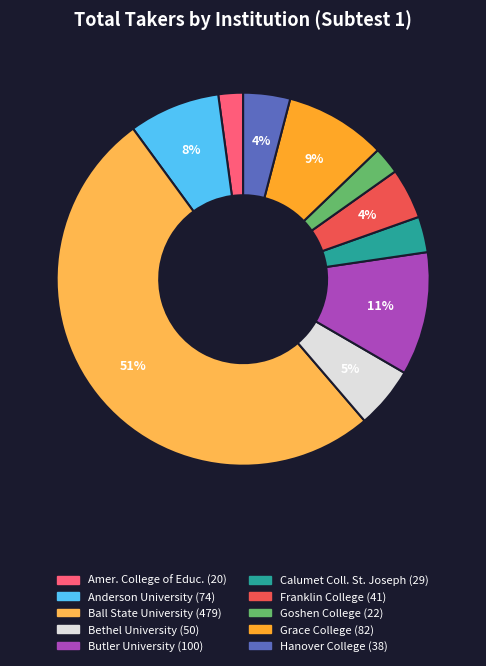

Do Grace College and Butler University together represent more than half of the pie?

No